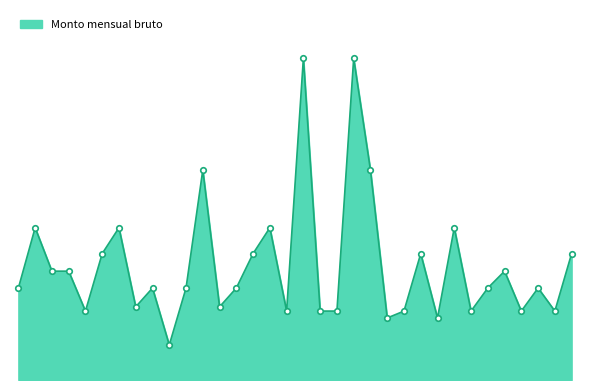

Which category has the highest value across all series?

160112